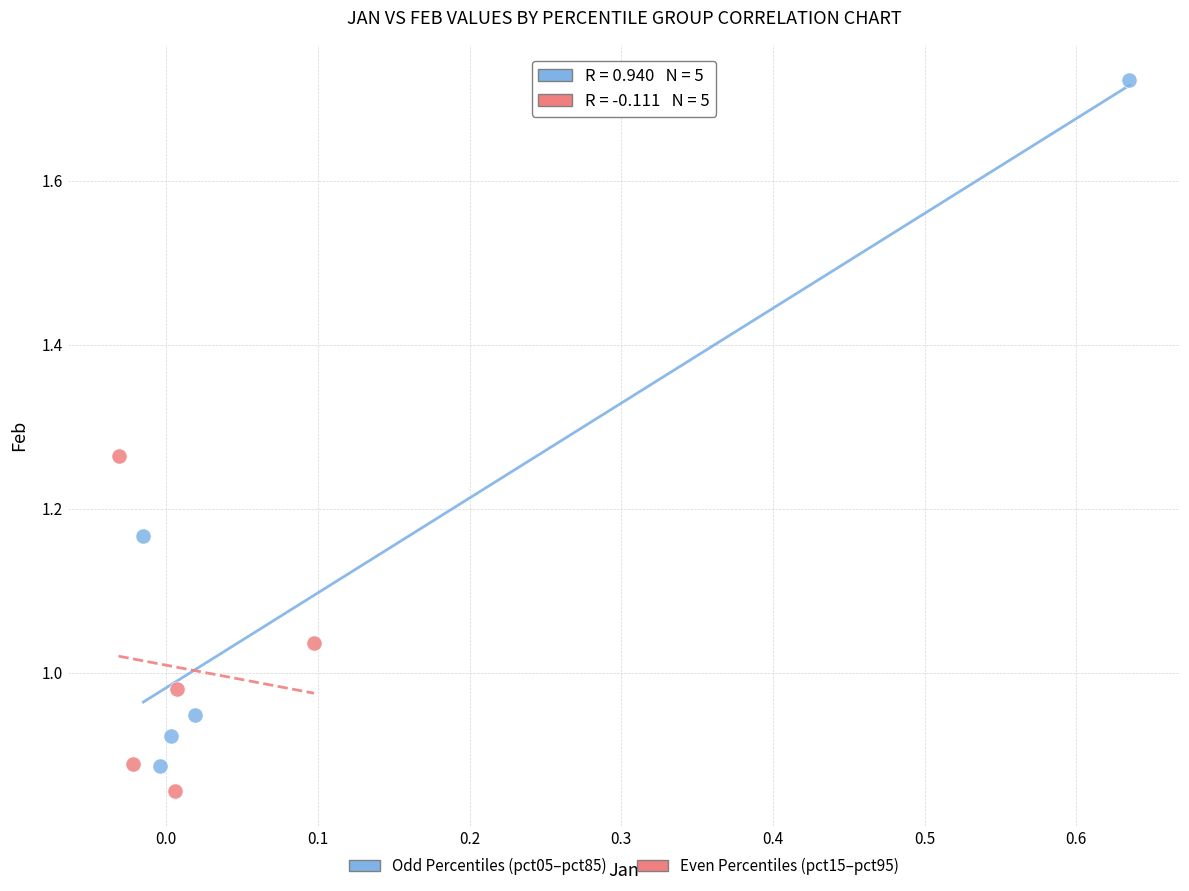

Which series has the largest Y range (max minus min)?

Odd Percentiles (pct05–pct85)